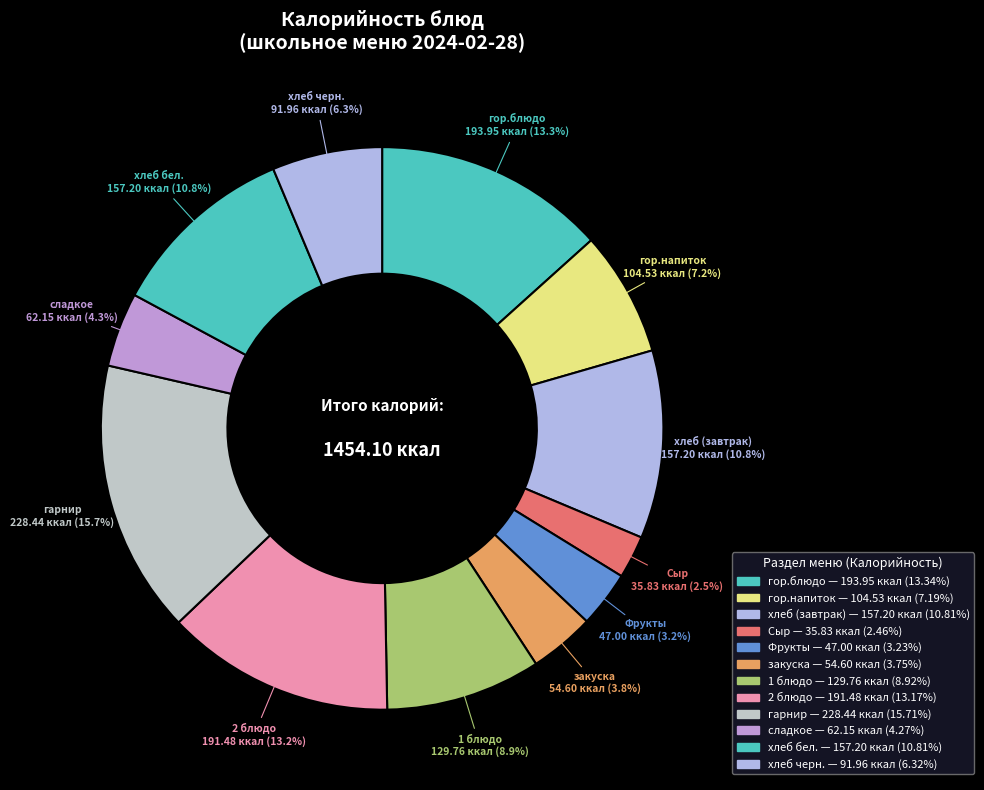

Does any single category account for the majority?

No